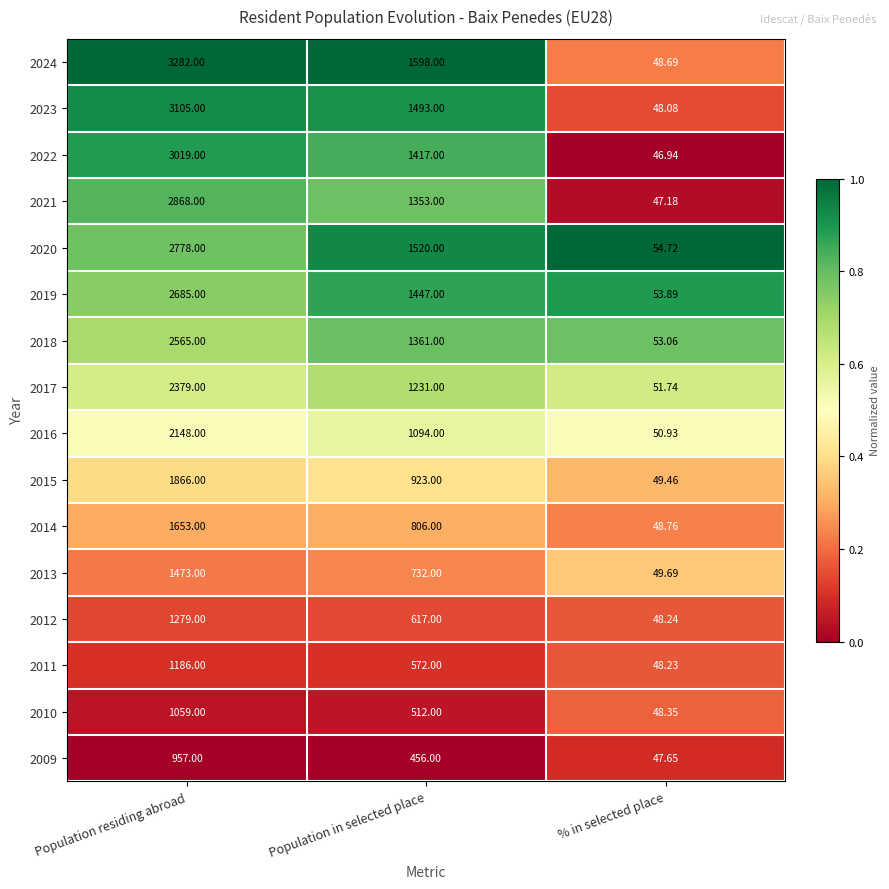

Rank the categories by 2018 value from highest to lowest.

Population residing abroad, Population in selected place, % in selected place